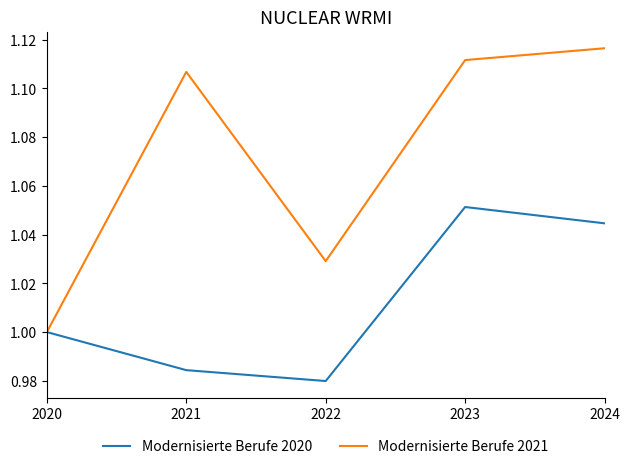

What is the sum of all Modernisierte Berufe 2021 values?

5.4